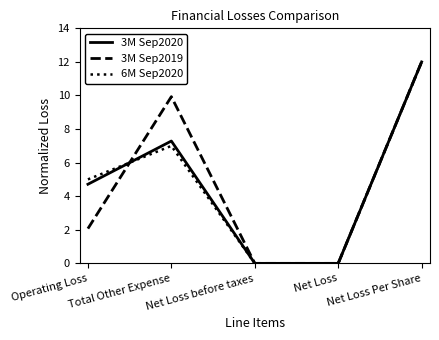

How many lines are shown in the chart?

3